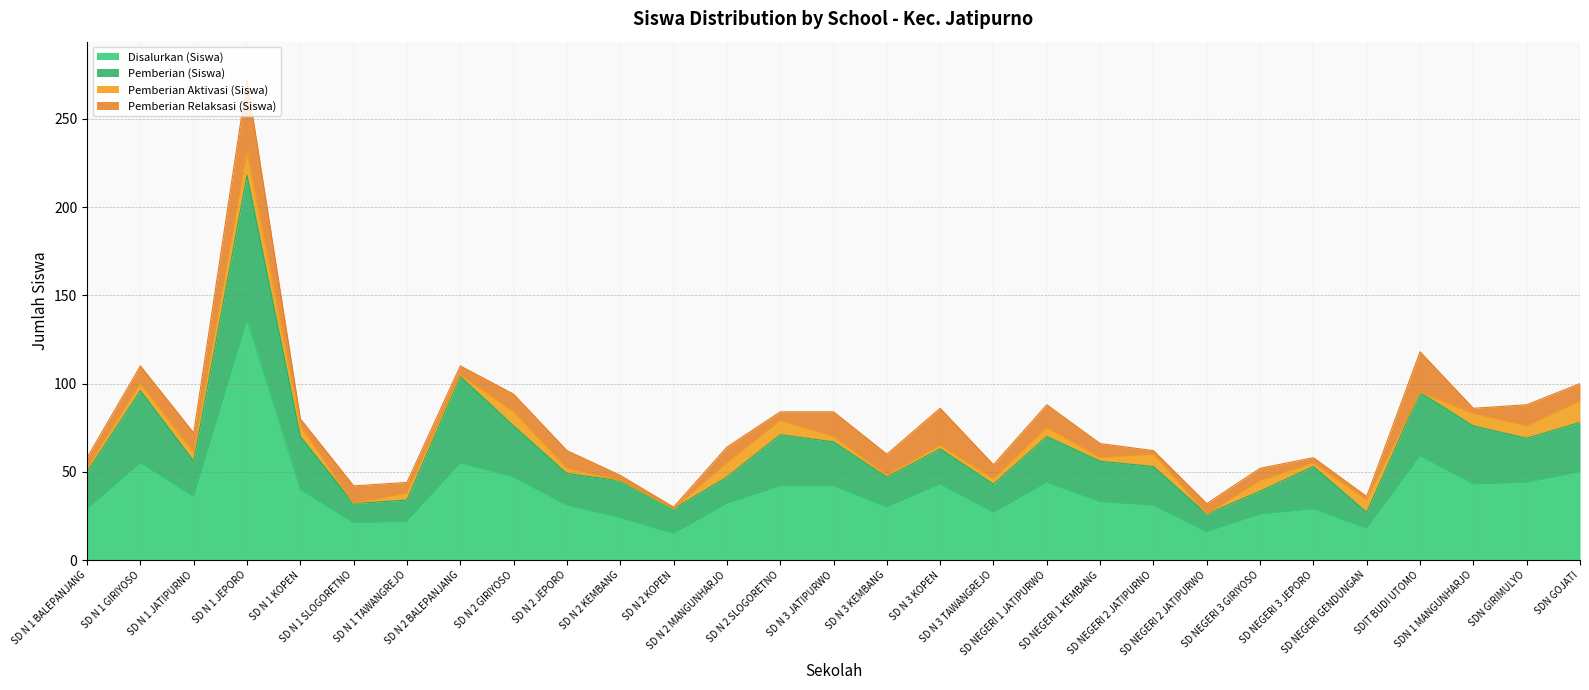

Is the value of Pemberian (Siswa) at SD N 2 SLOGORETNO greater than the value of Disalurkan (Siswa) at SD N 2 JEPORO?

Yes